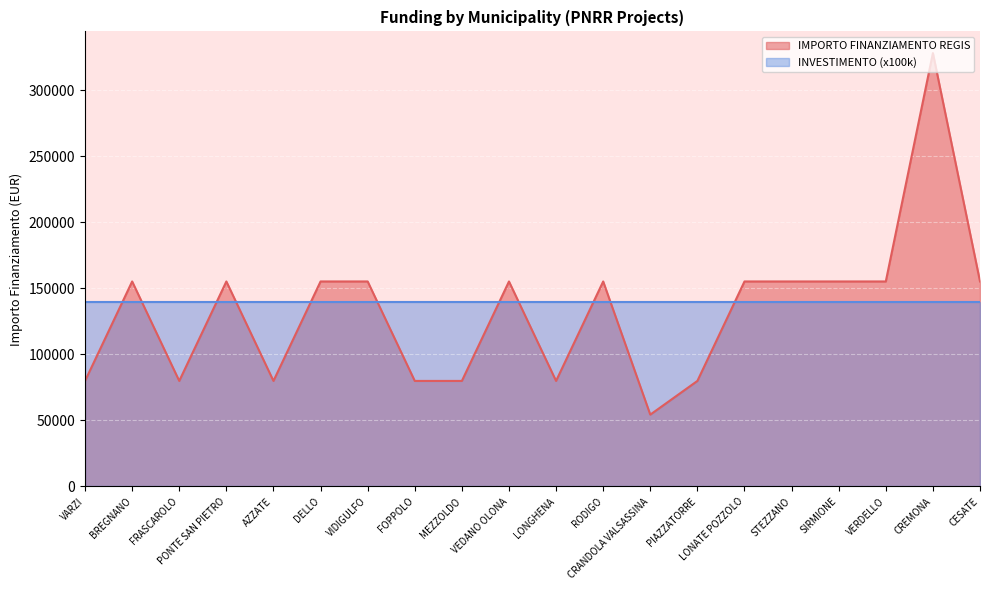

What is the label of the 3rd point from the left?

FRASCAROLO